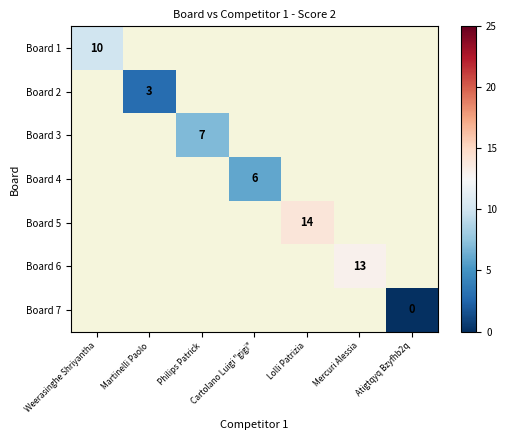

The Board 2 series shows 2 at Martinelli Paolo. True or false?

False